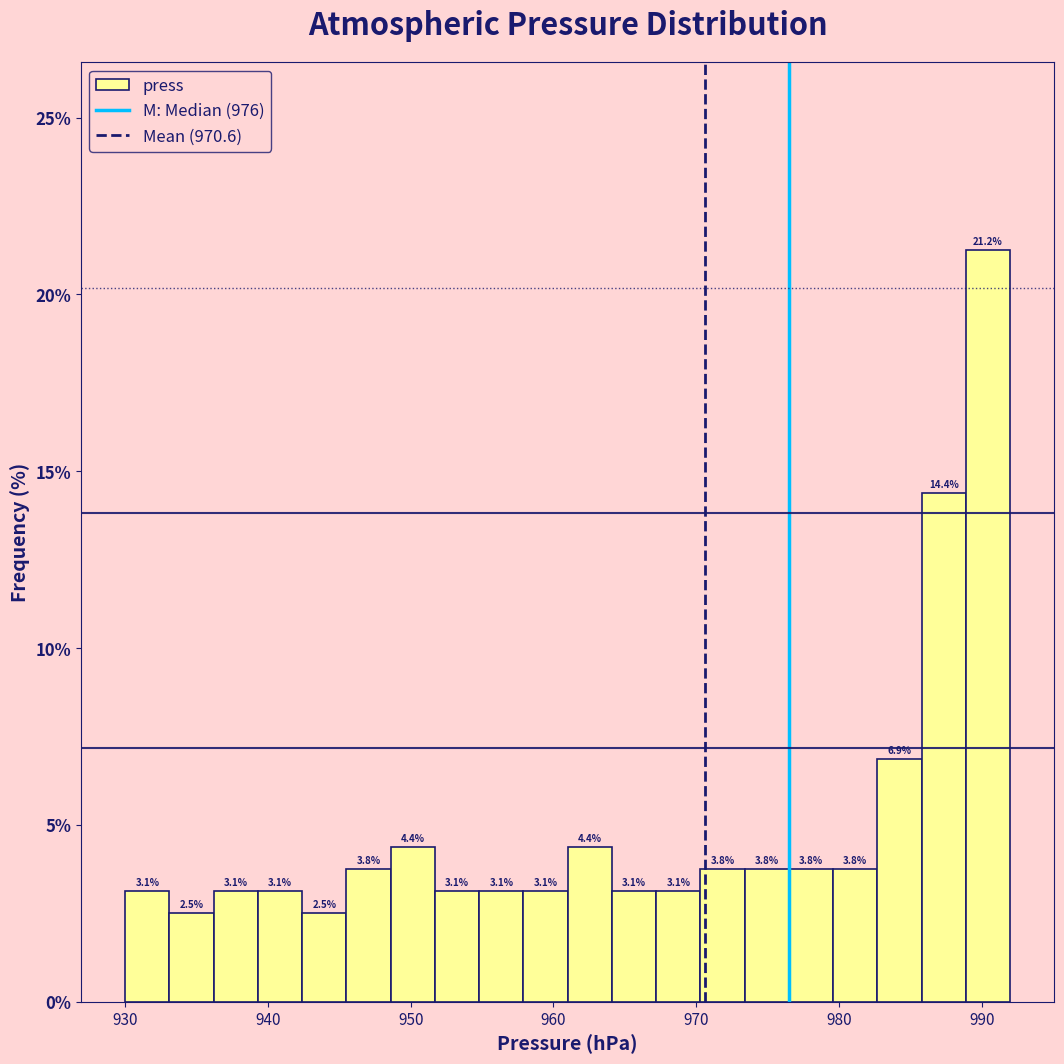

Around what value on the x-axis is the tallest bar? Give the approximate position of its centre, as read against the axis.

990